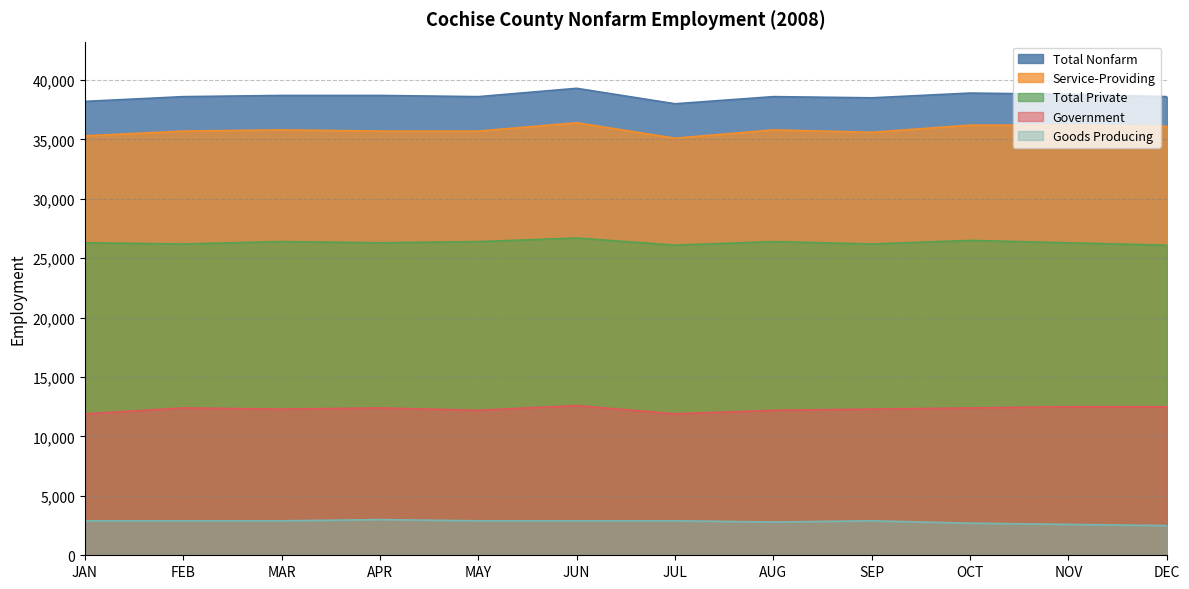

Does the chart display data point markers on the line(s)?

No